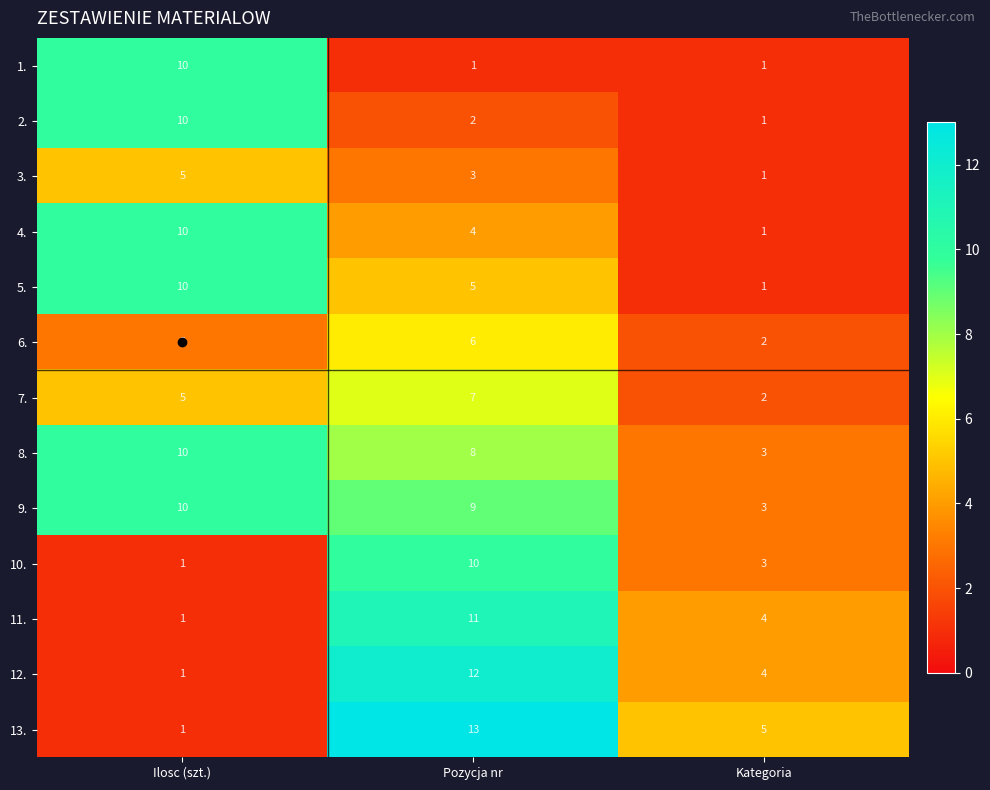

List the labels in order of 13. value, smallest first.

Ilosc (szt.), Kategoria, Pozycja nr